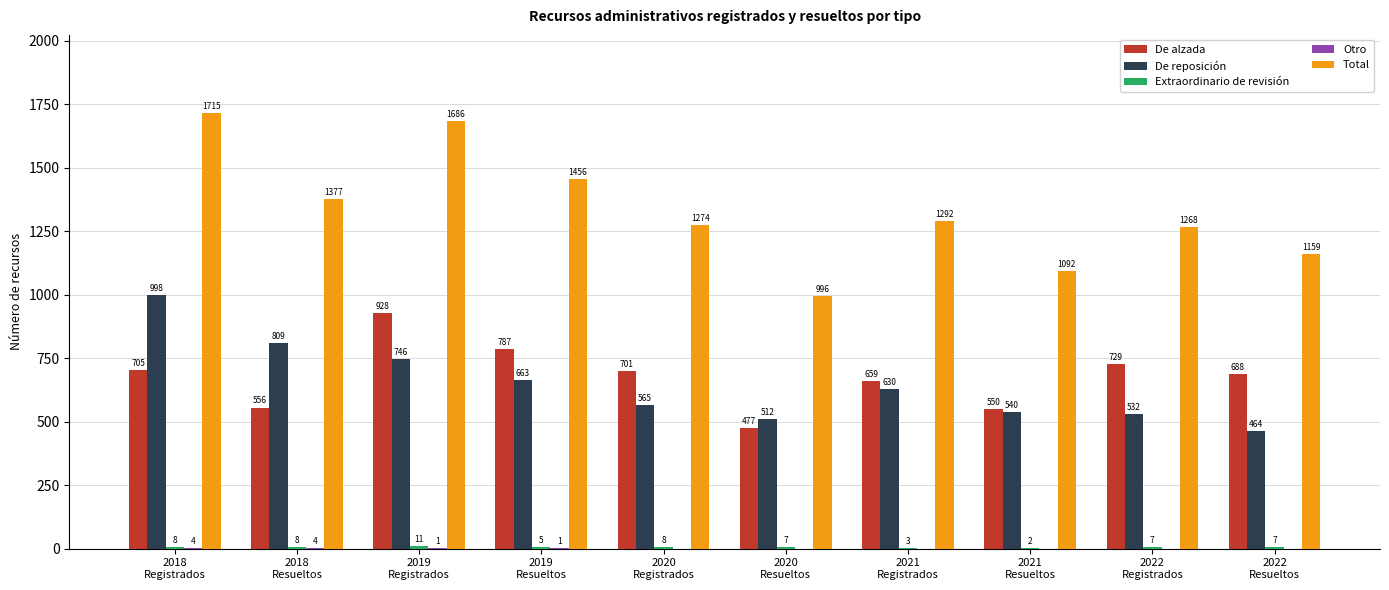

What is the highest value of the De reposición series?

998